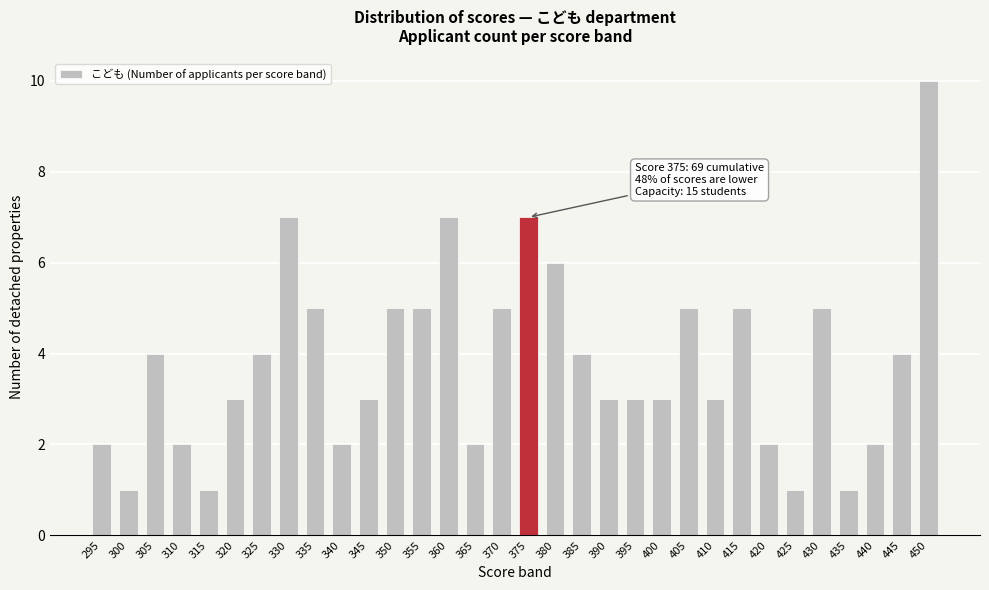

What is the greatest value displayed?

10